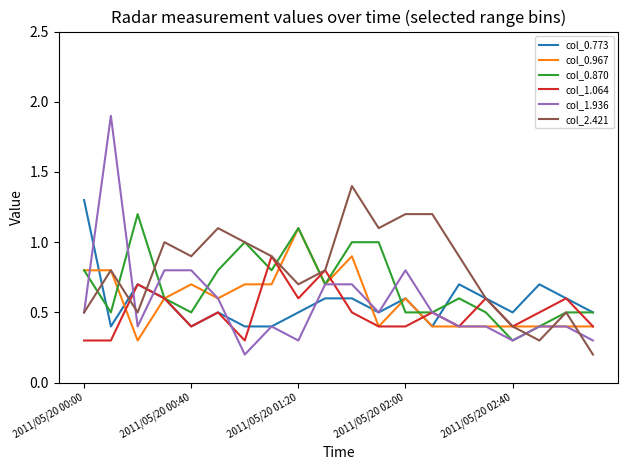

Which series has the largest total across all categories?

col_2.421